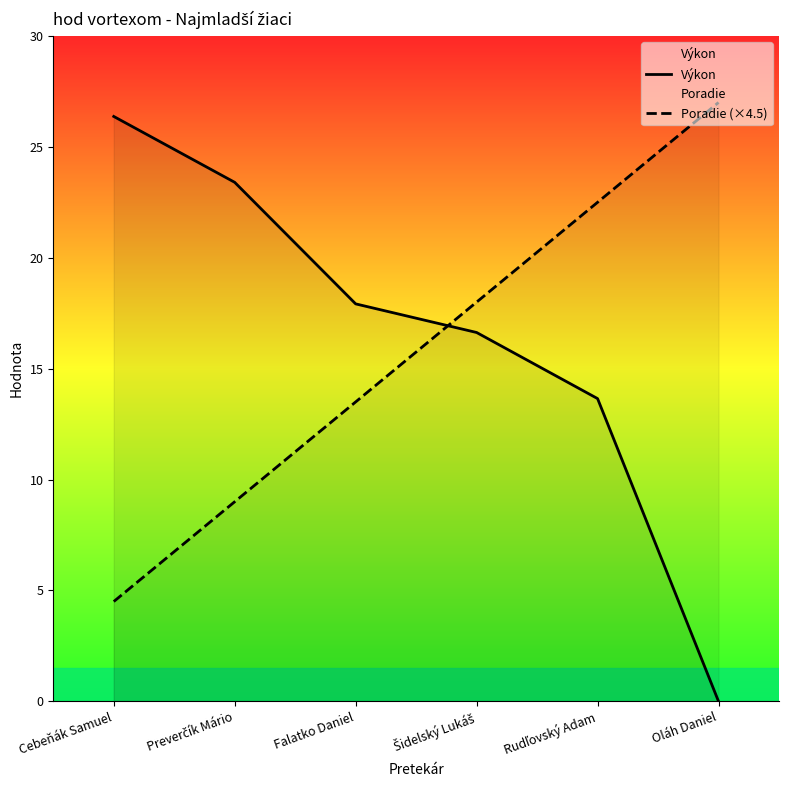

At how many categories does at least one series exceed 24?

2